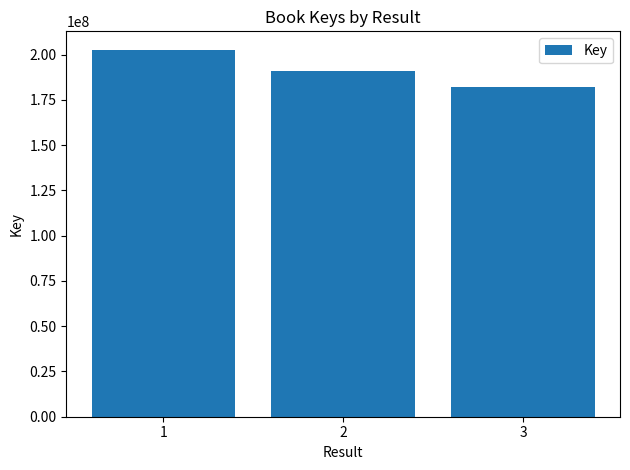

List the labels in order of value, smallest first.

3, 2, 1